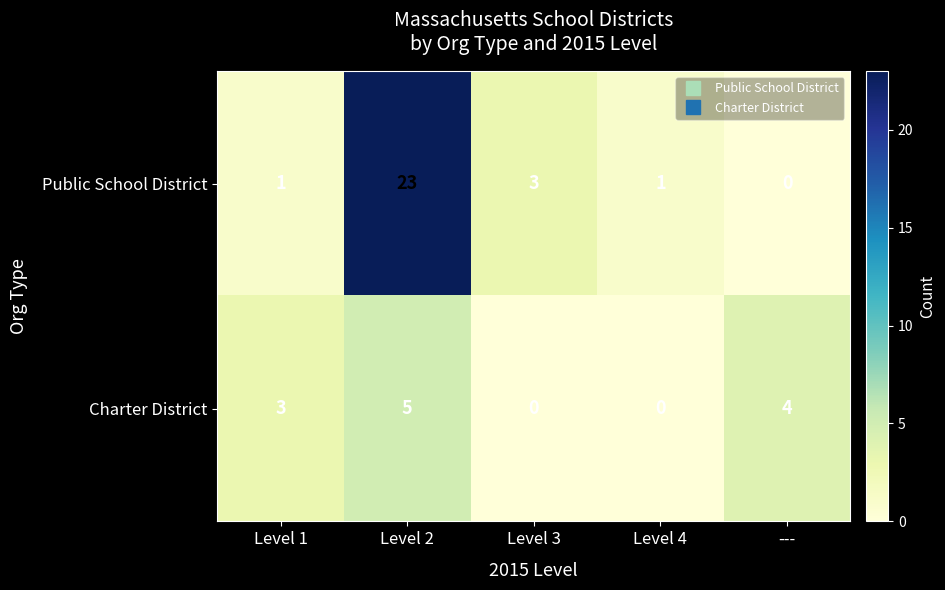

How many categories are shown in the chart?

5